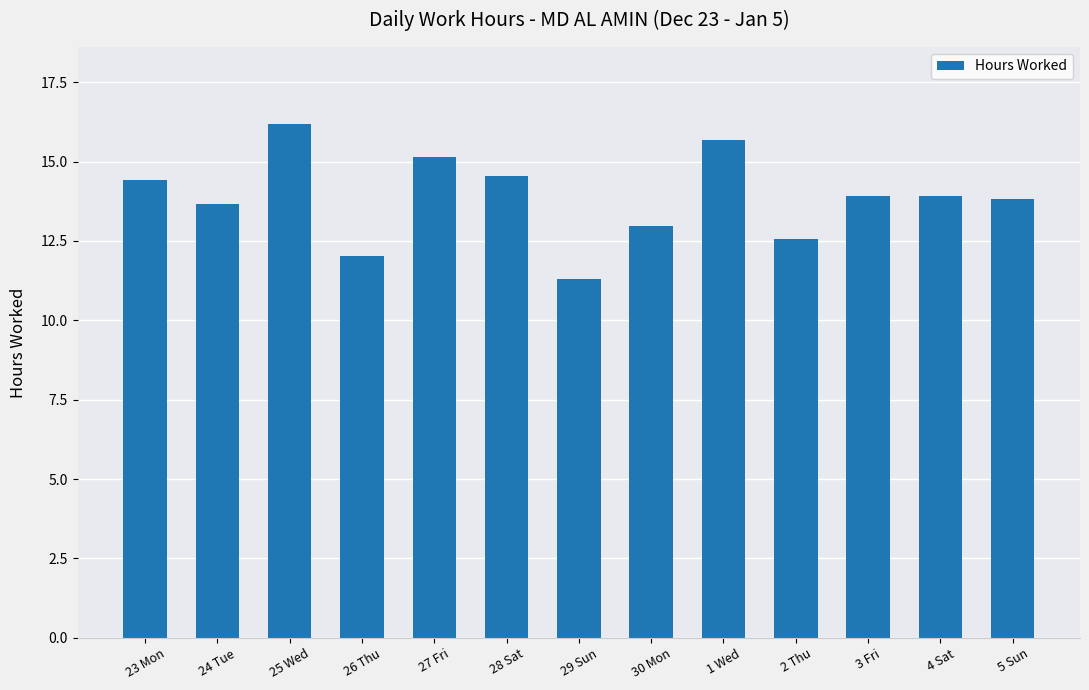

Is it true that the value at 5 Sun is 13.8?

True